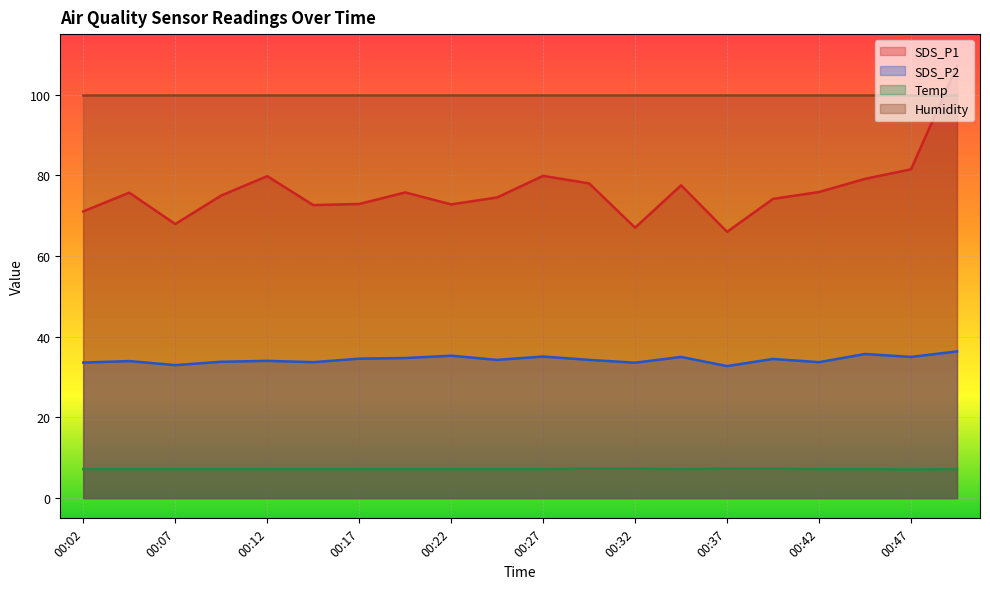

Rank the categories by SDS_P1 value from lowest to highest.

00:37, 00:32, 00:07, 00:02, 00:14, 00:22, 00:17, 00:39, 00:24, 00:09, 00:04, 00:19, 00:42, 00:34, 00:29, 00:44, 00:12, 00:27, 00:47, 00:49